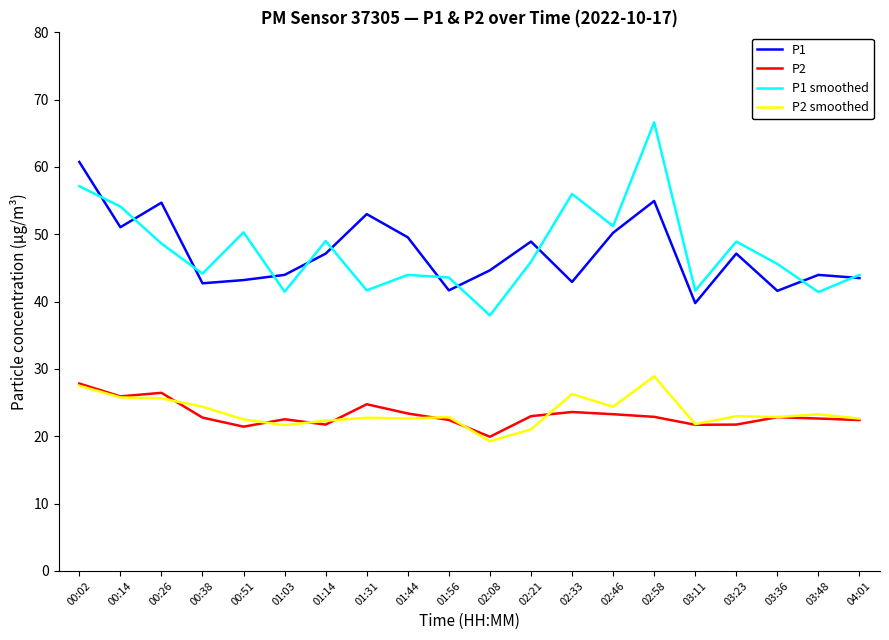

The value of P1 at 03:36 is 41.6. True or false?

True